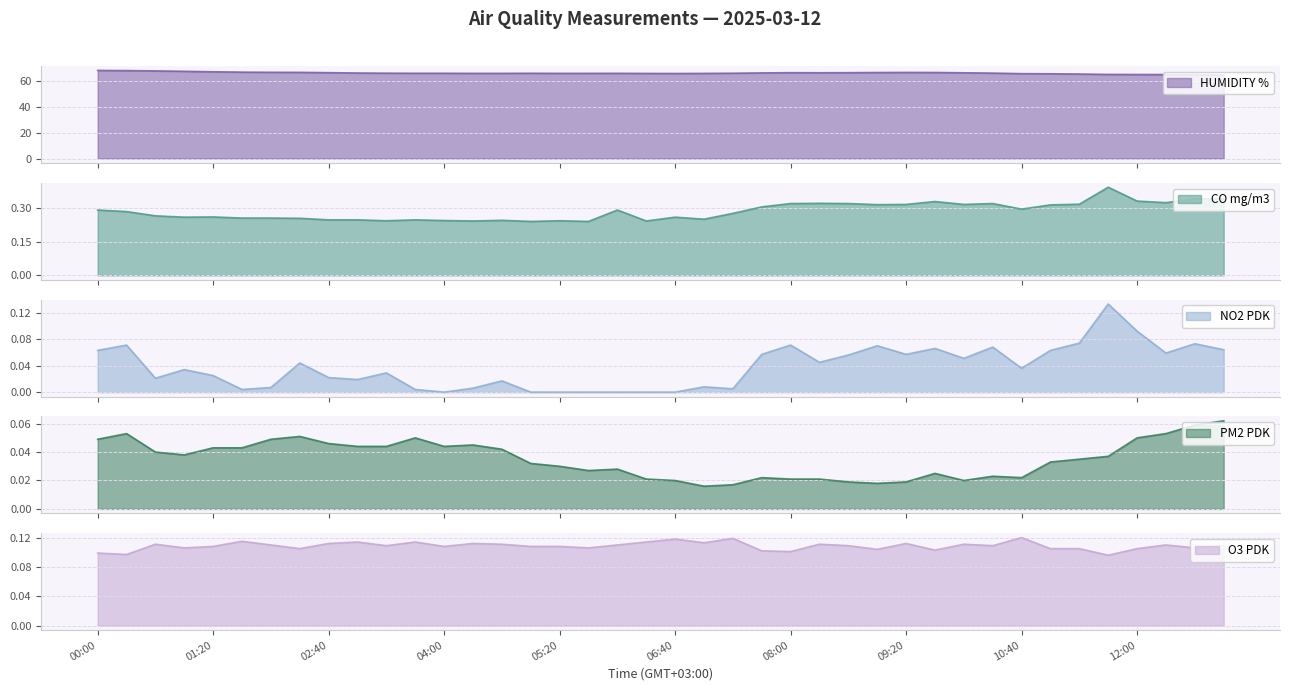

How many lines are shown in the chart?

5